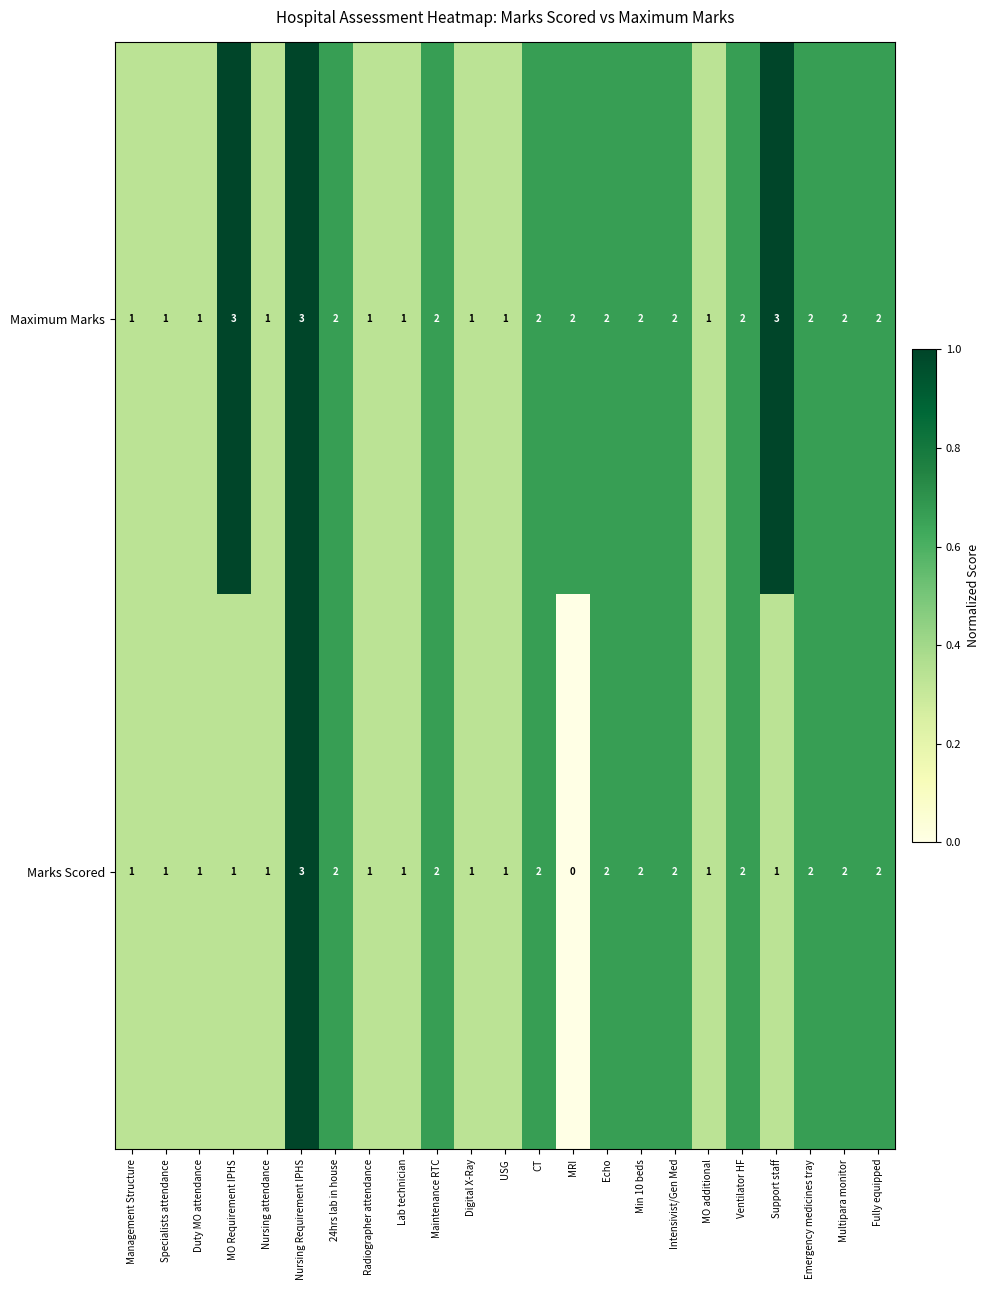

Which series has the widest spread of values?

Marks Scored